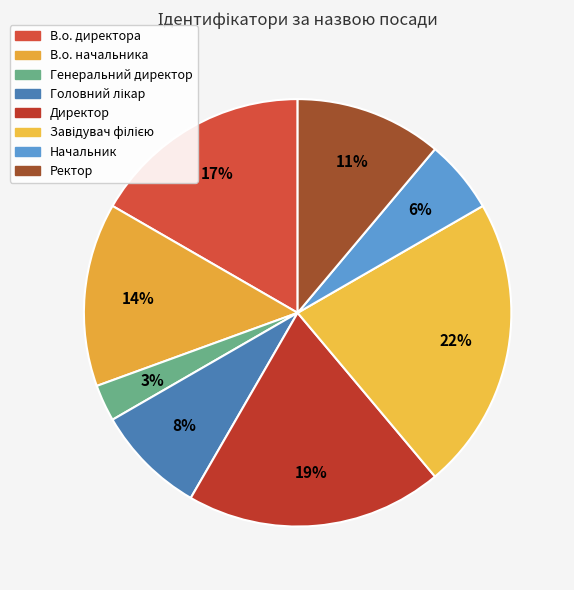

Count the number of slices in the pie.

8